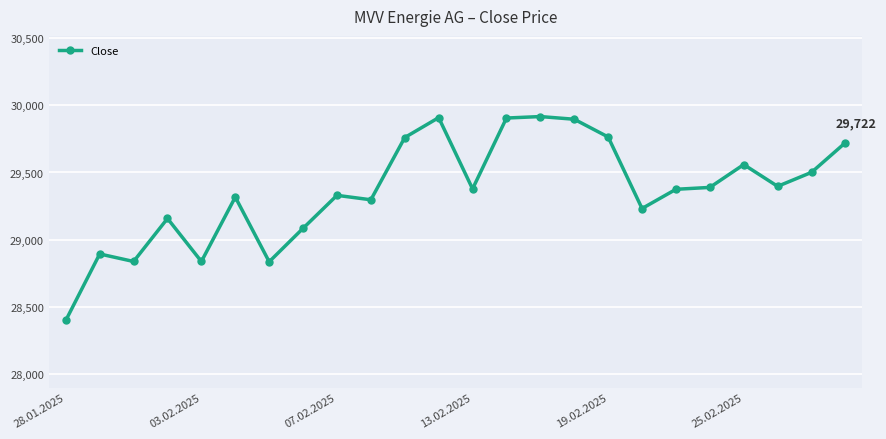

What is the value of the 12th point from the left?

29908